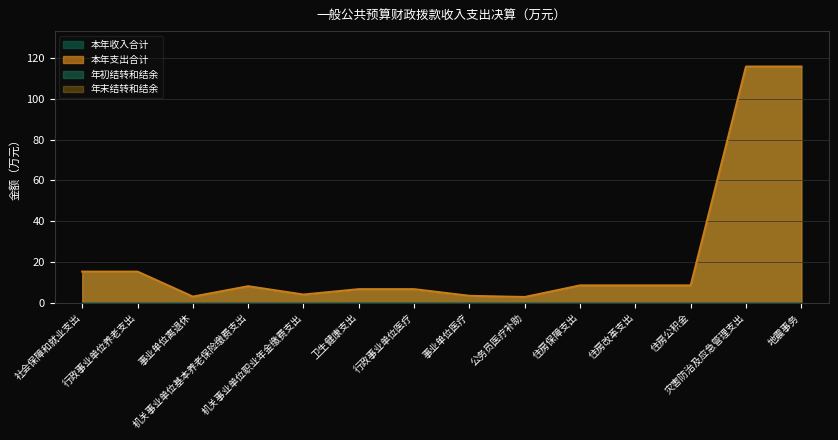

What is the difference between the 本年收入合计 values at 住房公积金 and 机关事业单位基本养老保险缴费支出?

0.4